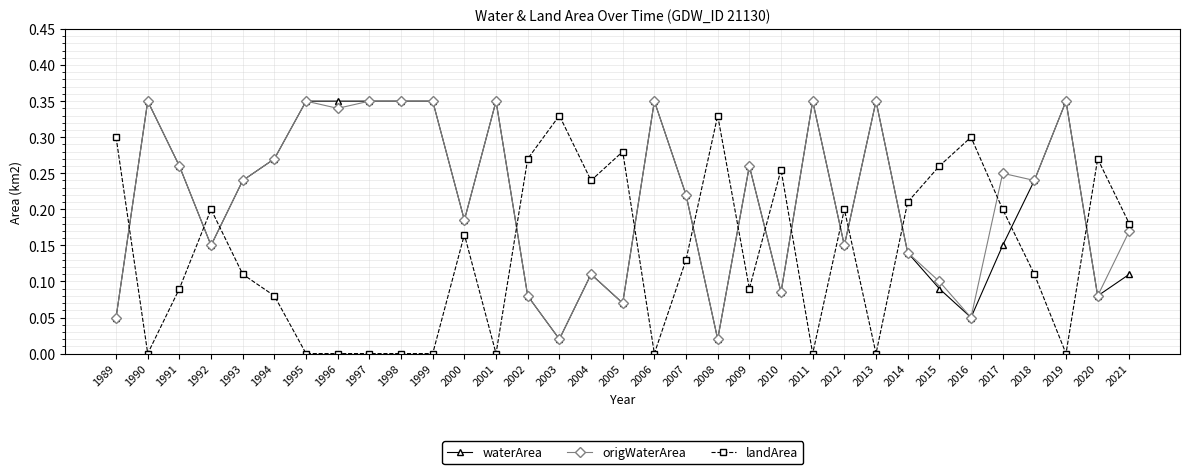

True or false: waterArea has a value of 0.3 at 2019.

True